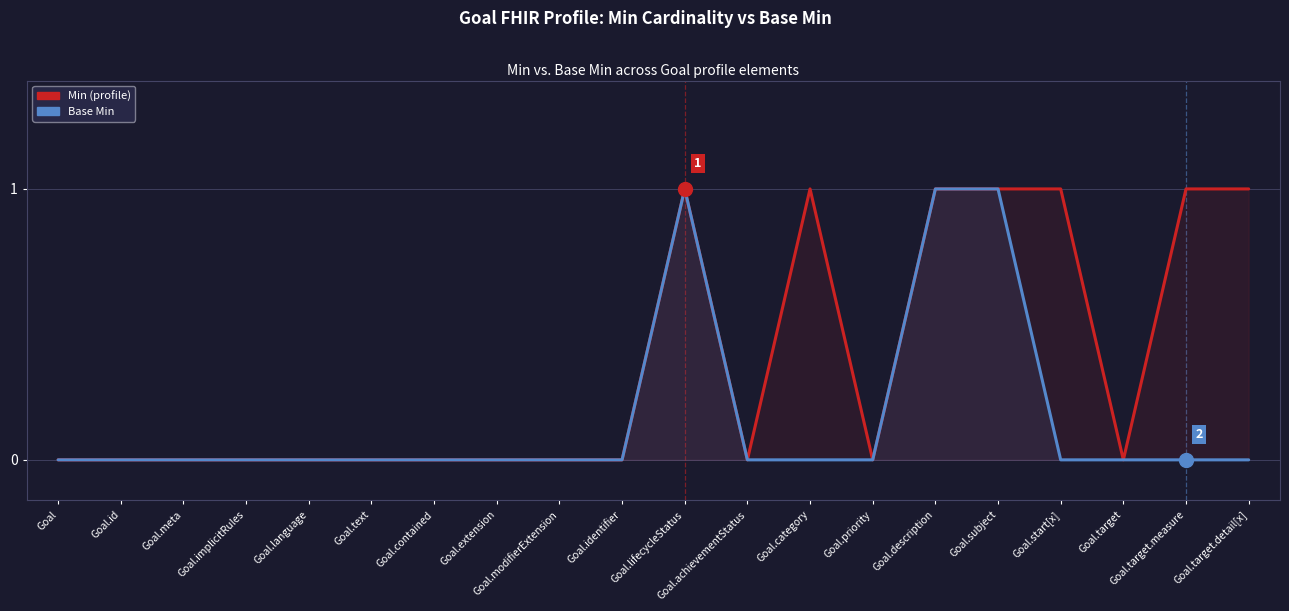

What is the total value across all series at Goal.target.detail[x]?

1